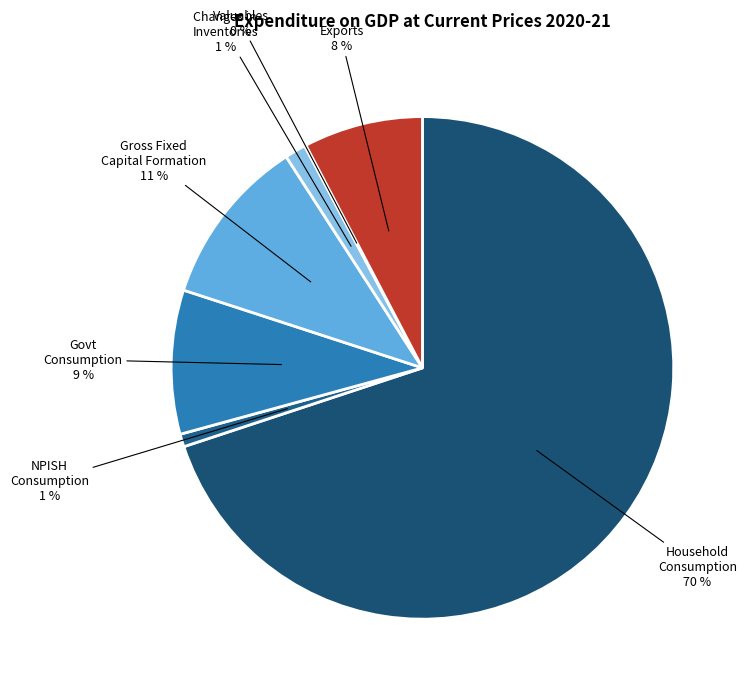

Does any single category account for the majority?

Yes